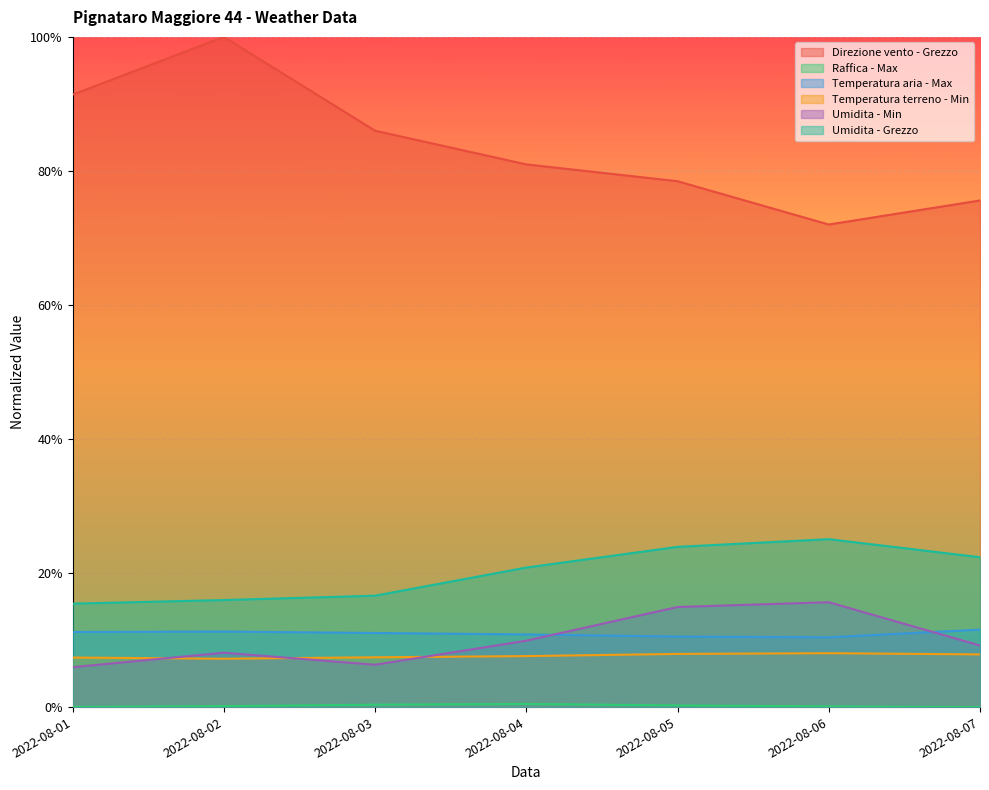

True or false: Raffica - Max and Direzione vento - Grezzo intersect in this chart.

False